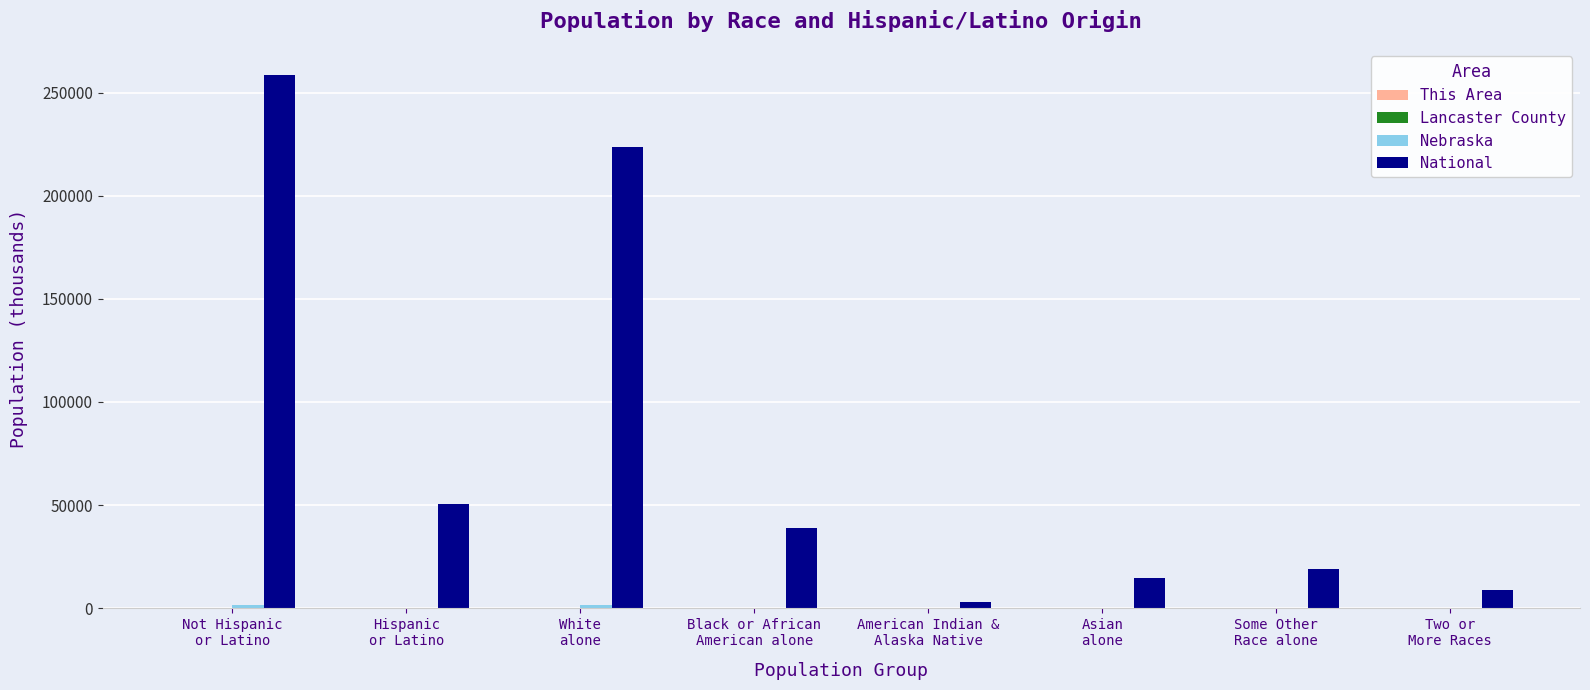

Which series has the largest total across all categories?

National